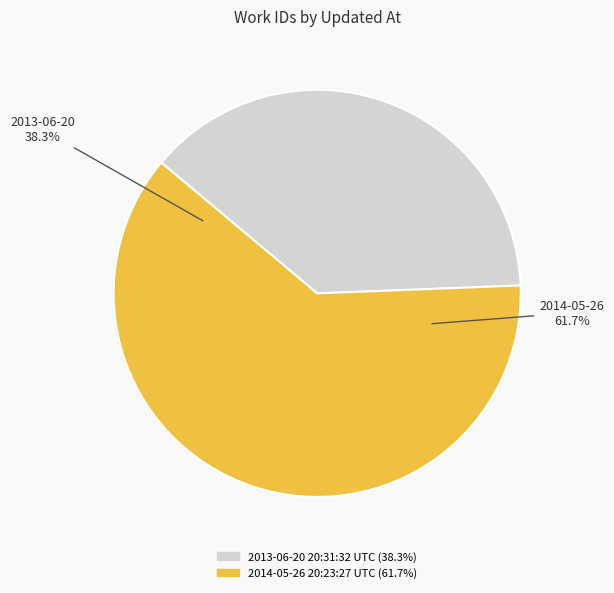

To the nearest percent, what portion does 2013-06-20 20:31:32 UTC represent?

38%